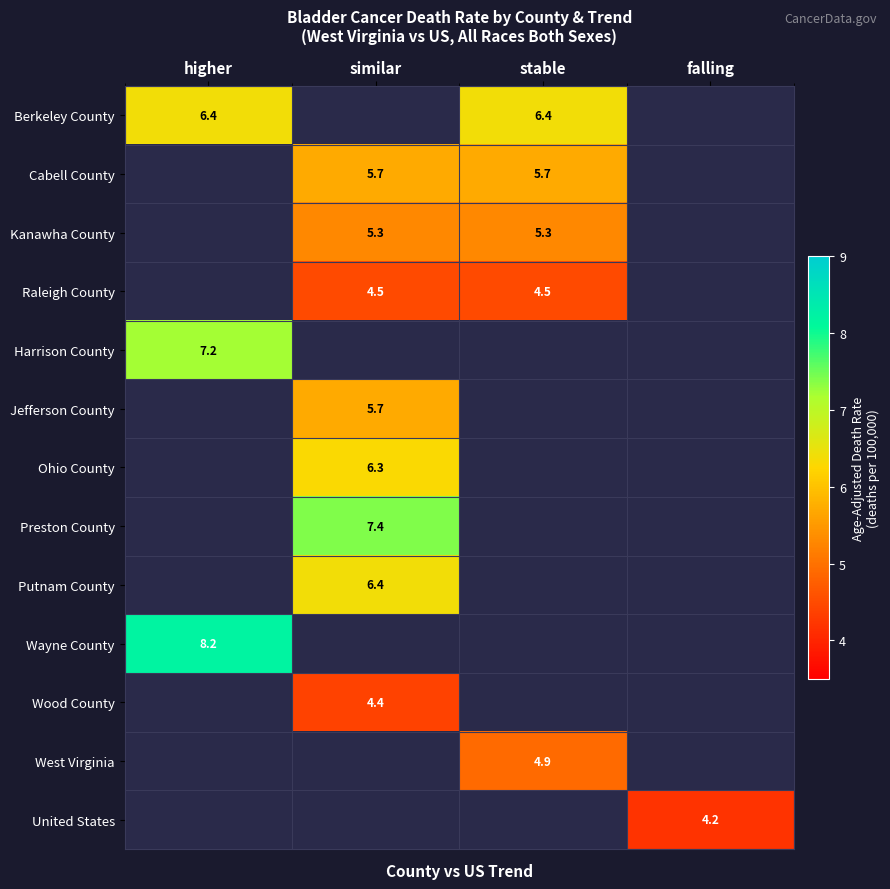

What is the difference between the highest and lowest values at stable?

1.9